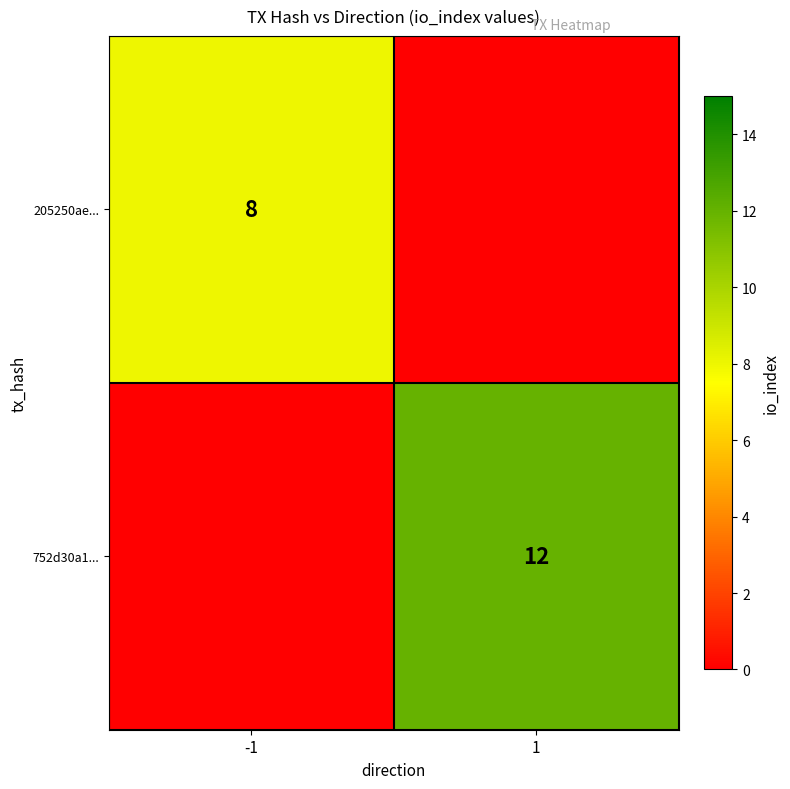

The 205250ae... series shows 5 at -1. True or false?

False